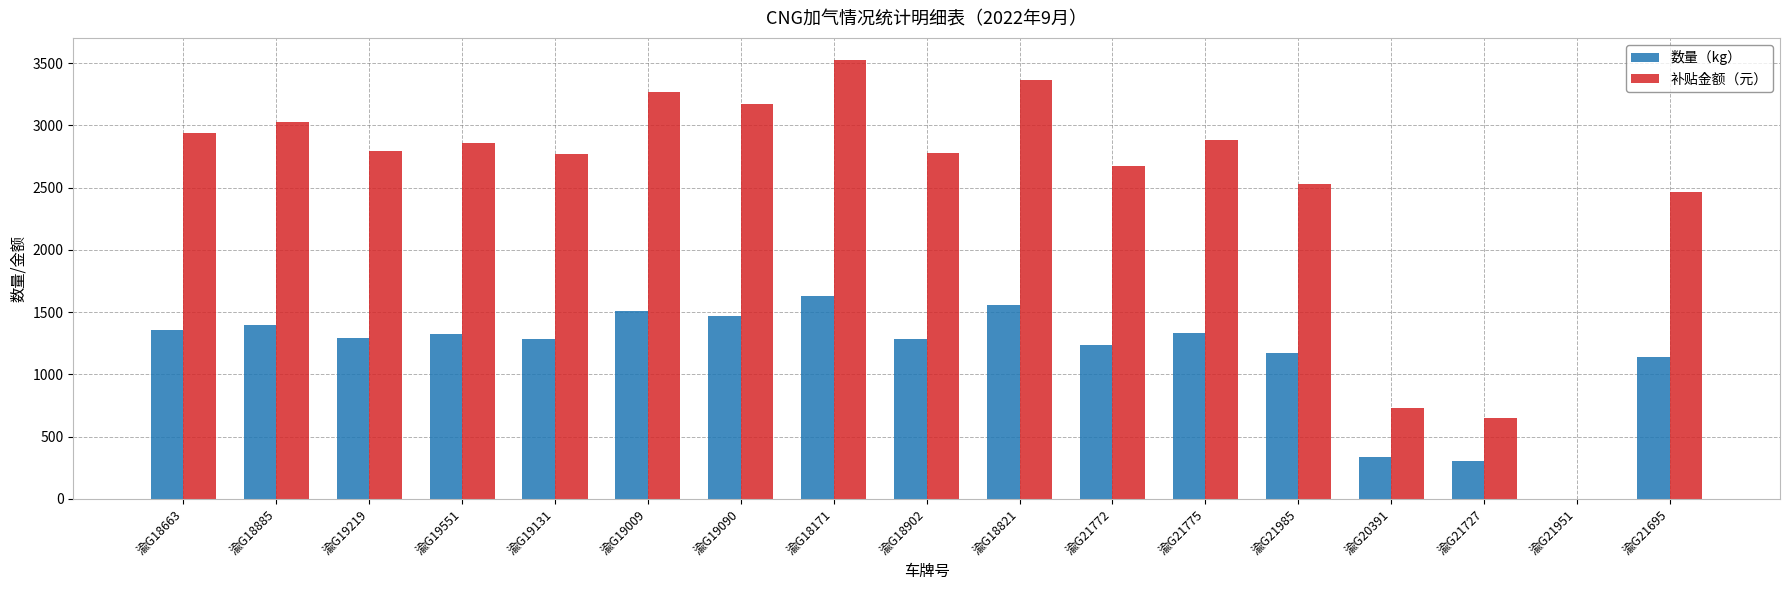

How many values in 数量（kg） are above zero?

16